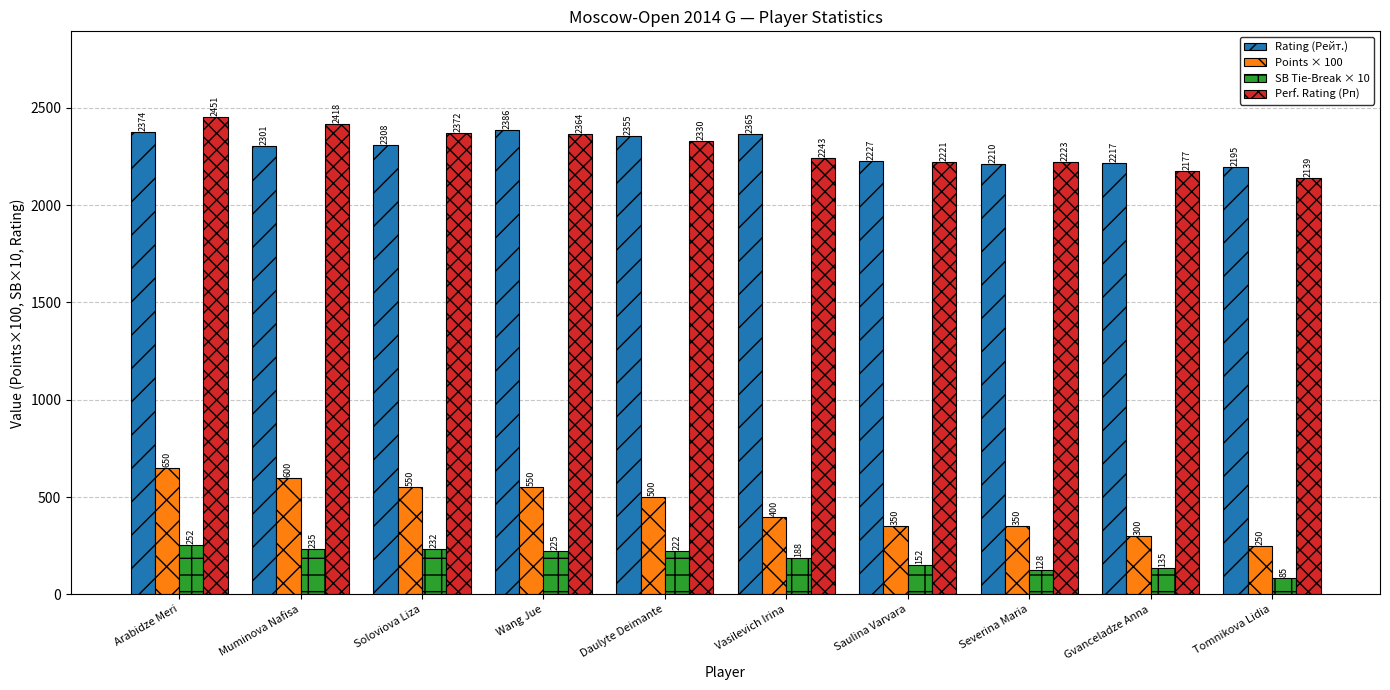

What is the maximum value for Rating (Рейт.)?

2386.0